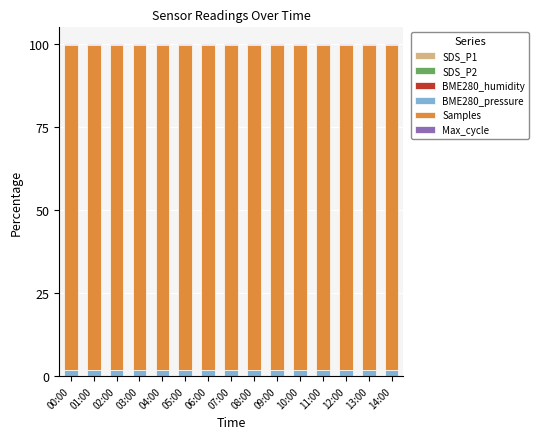

Are the bars horizontal?

No